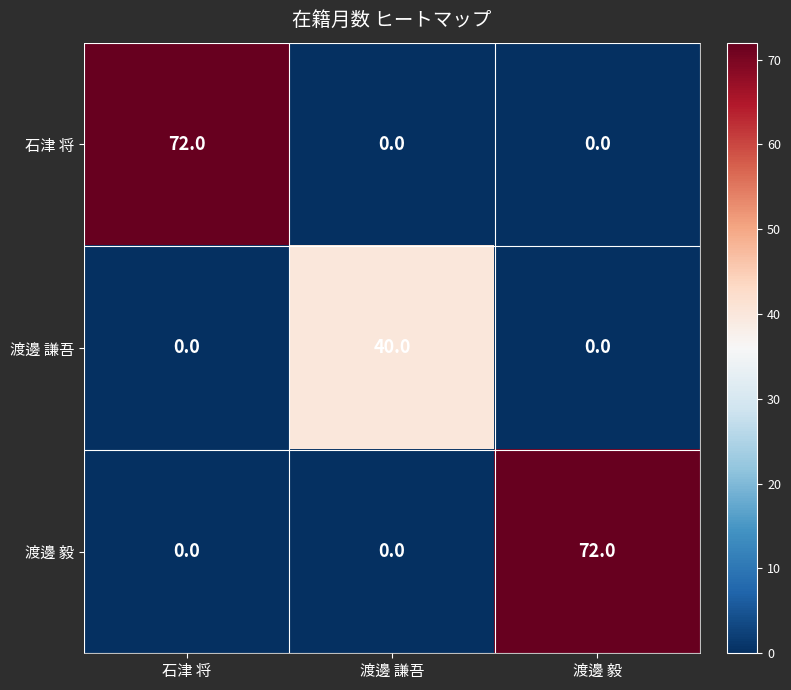

Between 石津 将 and 渡邊 謙吾, which series saw the biggest shift?

石津 将